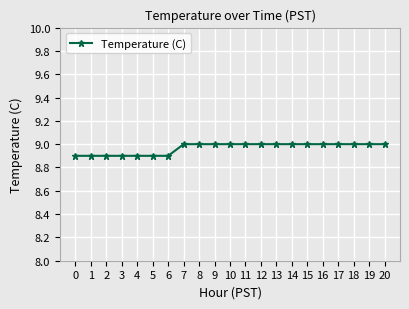

Reading left to right, extract all data points from this chart.

0=8.9	1=8.9	2=8.9	3=8.9	4=8.9	5=8.9	6=8.9	7=9.0	8=9.0	9=9.0	10=9.0	11=9.0	12=9.0	13=9.0	14=9.0	15=9.0	16=9.0	17=9.0	18=9.0	19=9.0	20=9.0